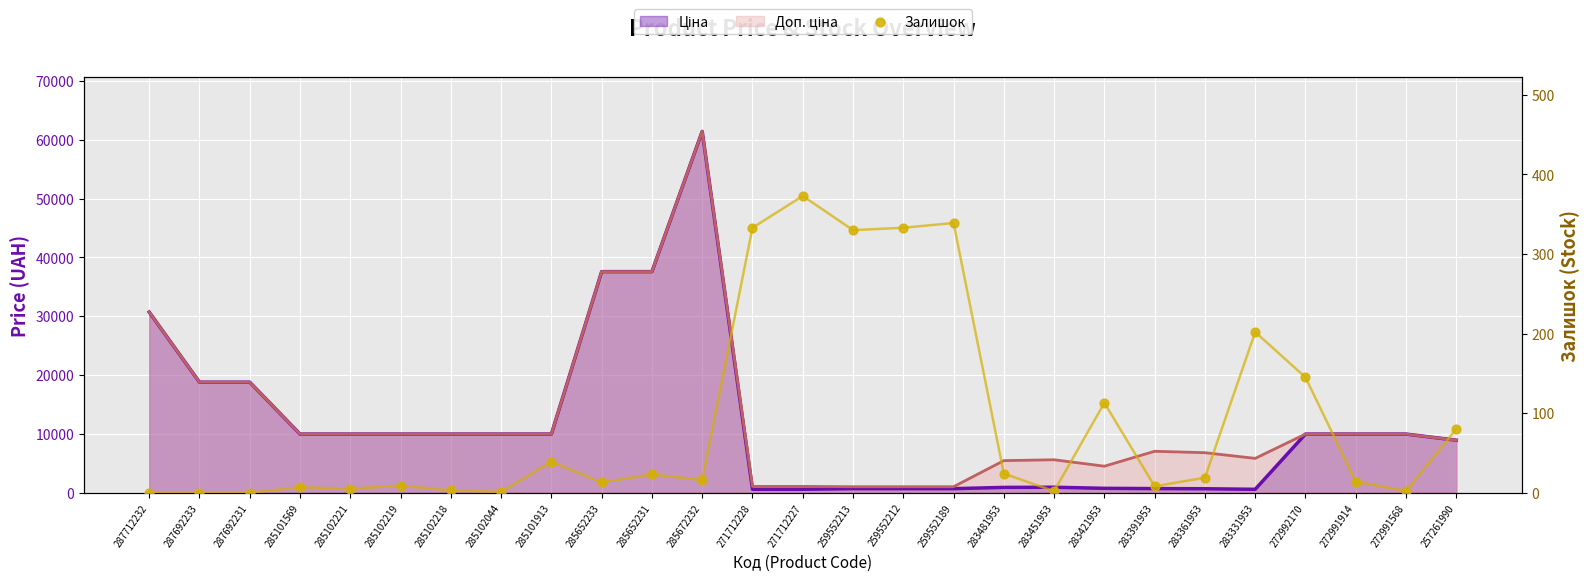

Which has a higher value, 259552213 or 285102221?

259552213